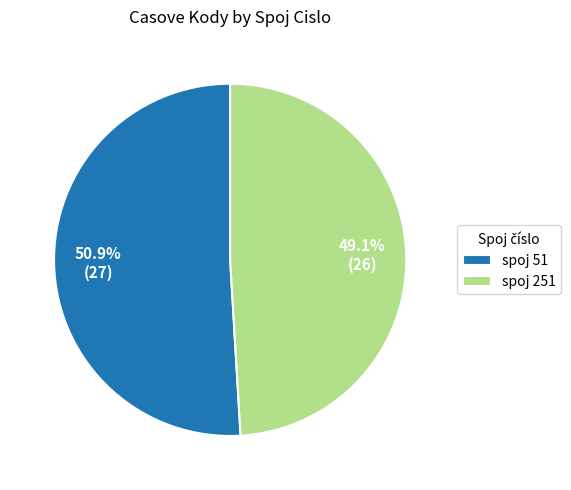

What percentage is NOT represented by spoj 51?

49.1%